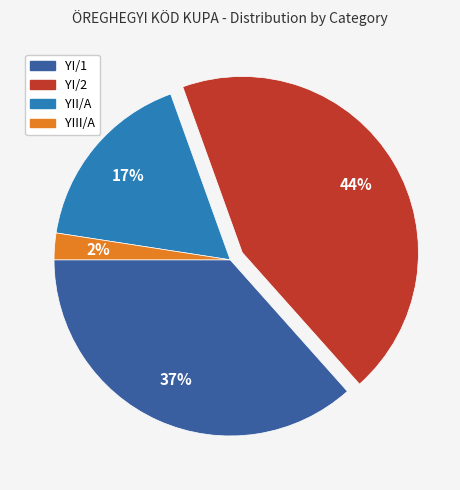

Count the number of slices in the pie.

4